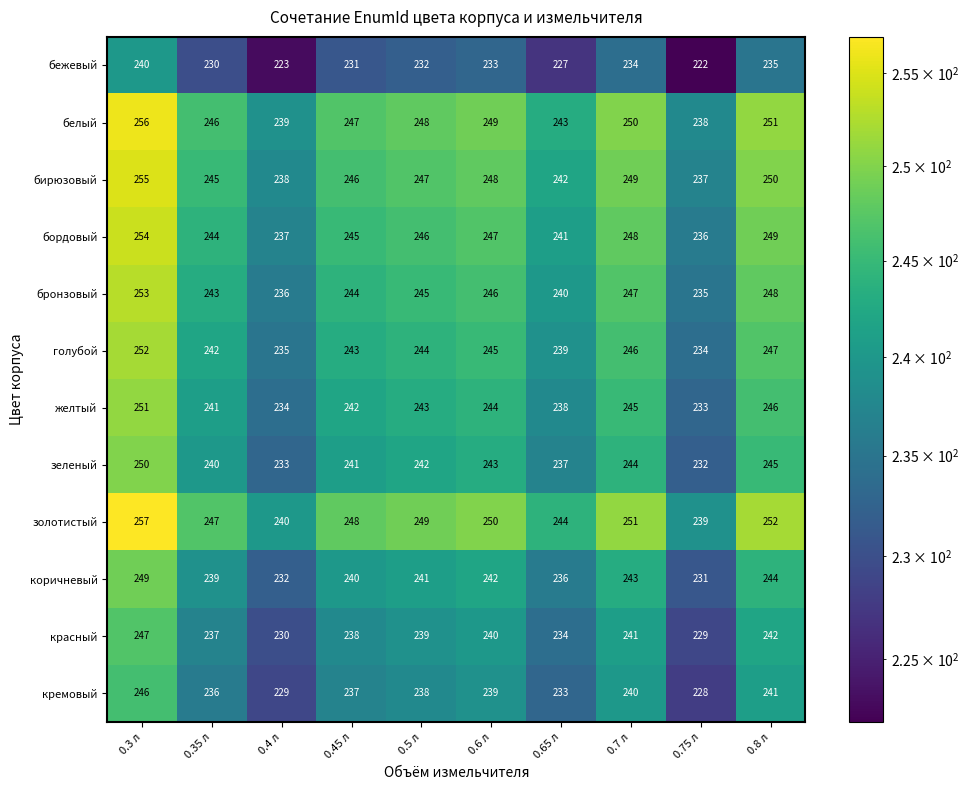

At which label is бежевый closest to 231?

0.45 л